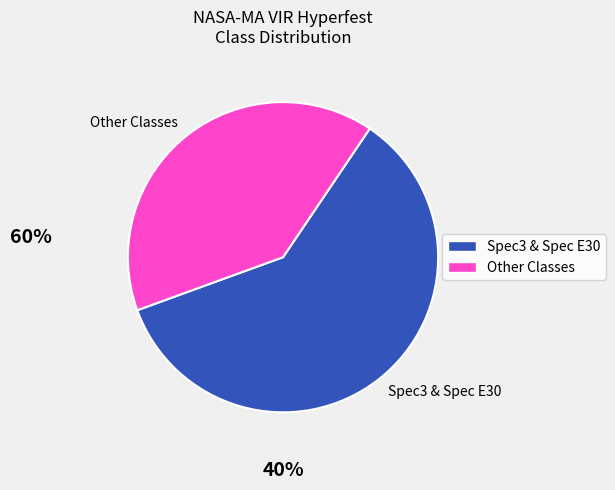

Does Lightning represent more than half of the total?

No